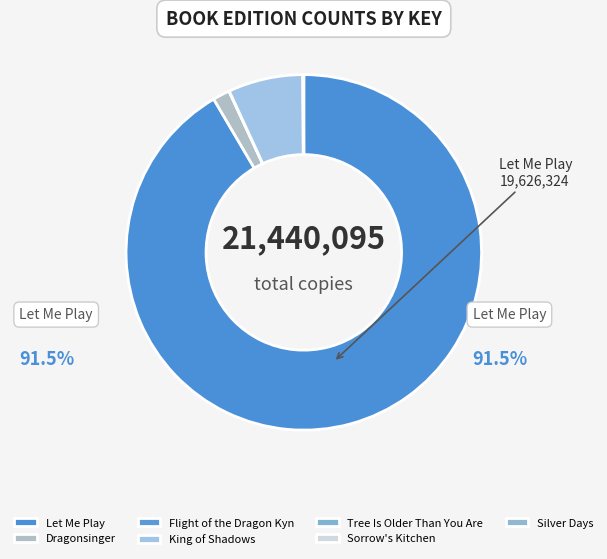

How many segments does this pie chart have?

7